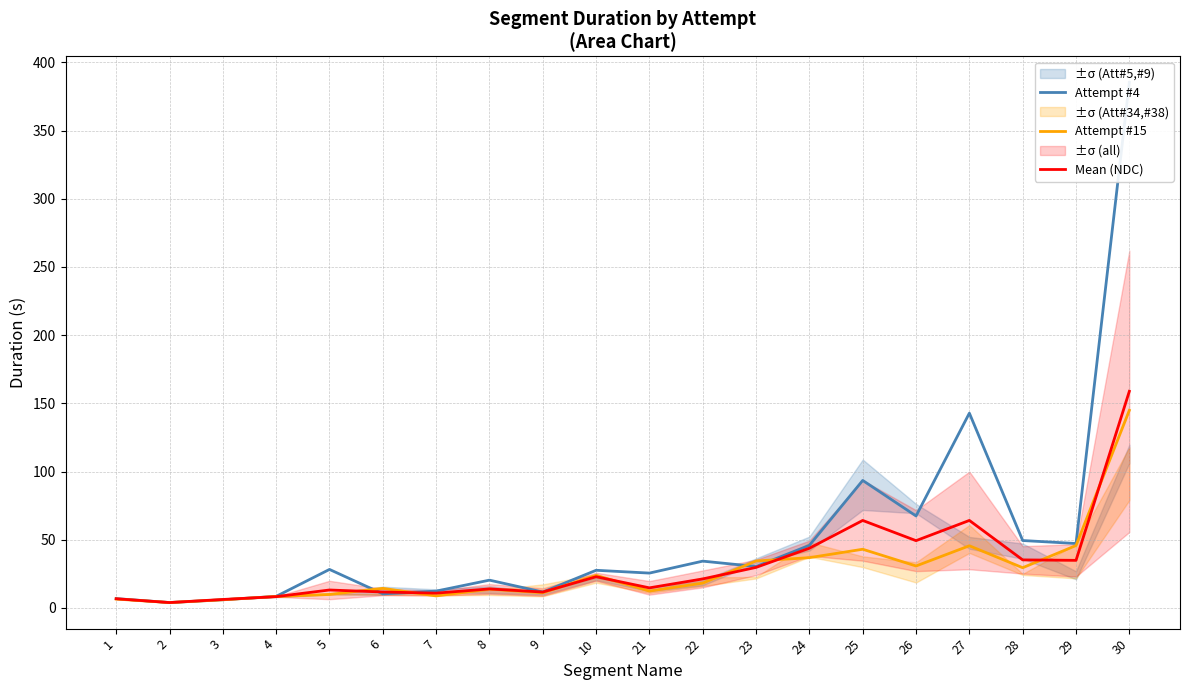

Between which two adjacent categories do Attempt #4 and Mean (NDC) first intersect?

2 and 3